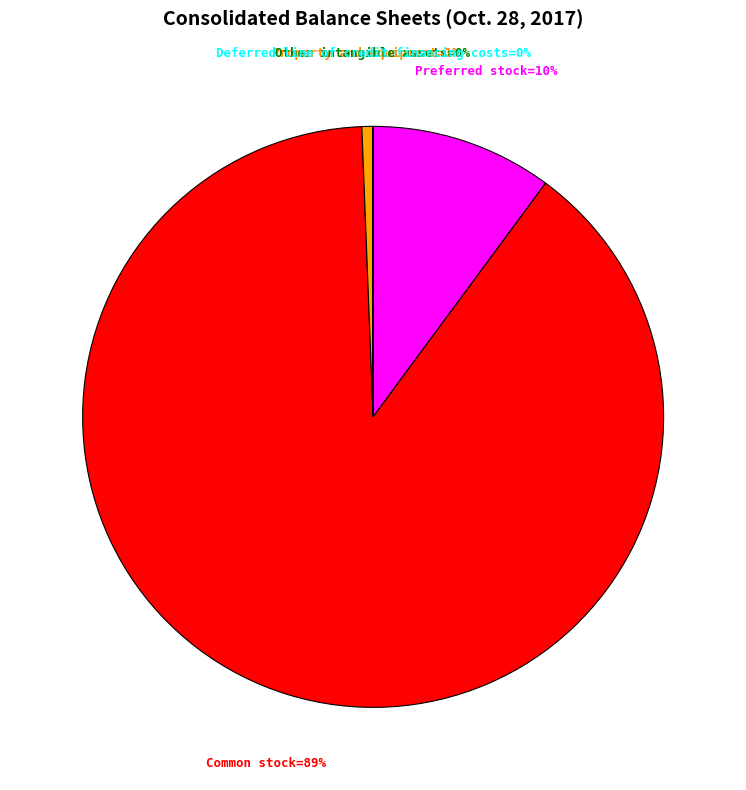

To the nearest percent, what is the average slice percentage?

20%